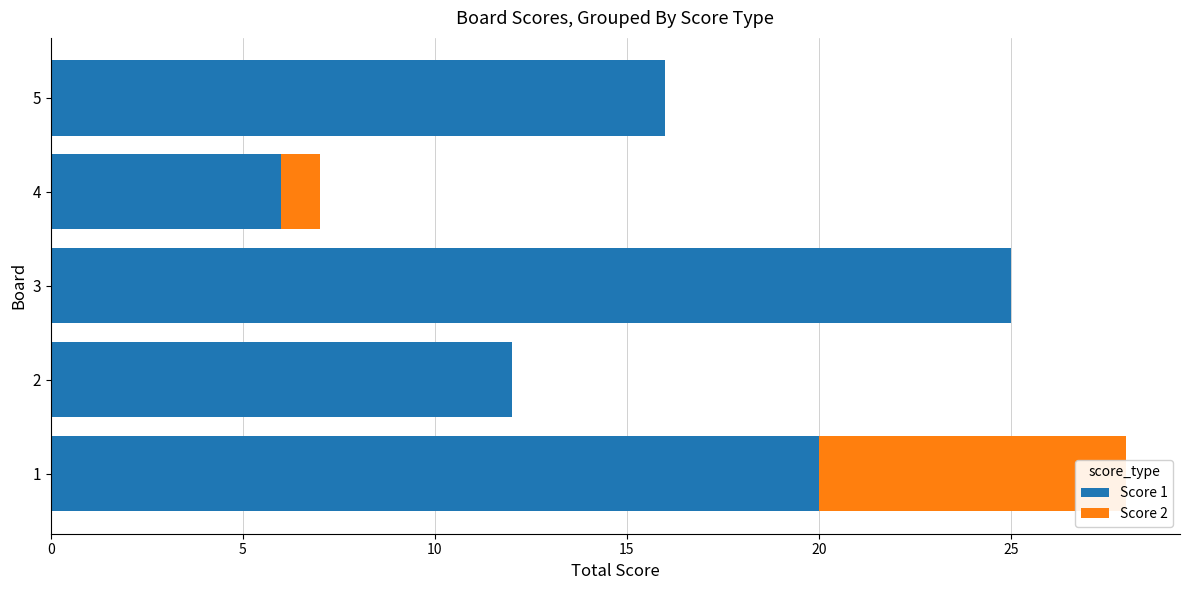

The Score 1 series shows 39 at 10. True or false?

False